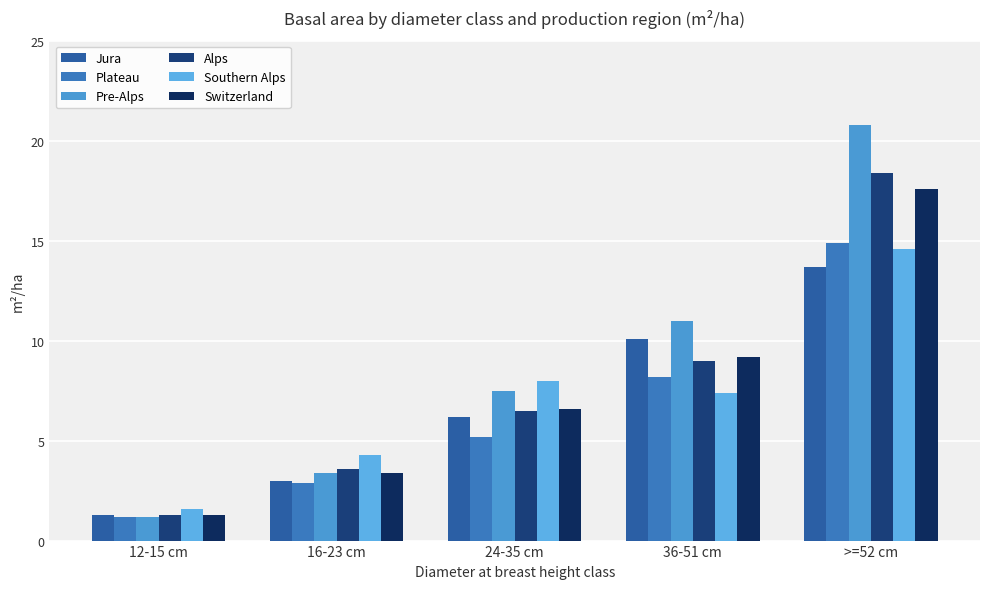

How many data points in Jura are above 6?

3